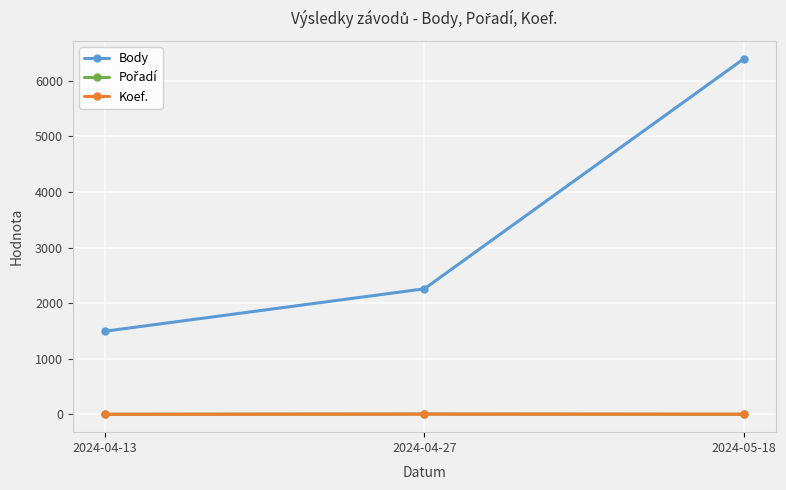

True or false: Koef. has a value of 3 at 2024-04-13.

True